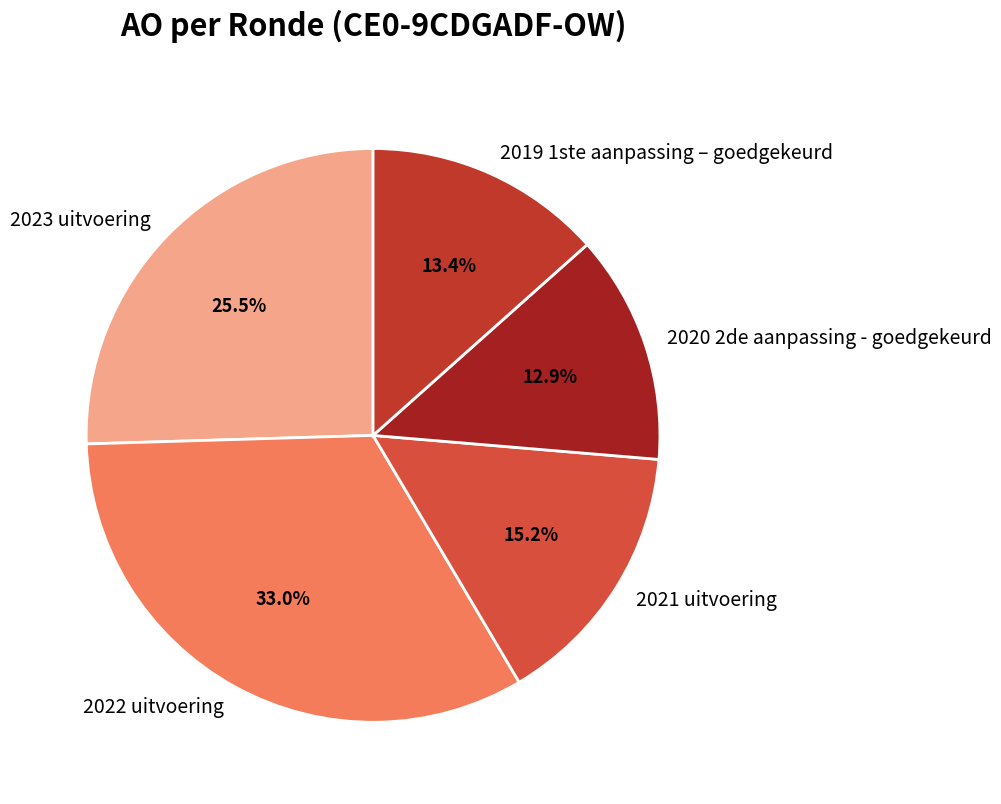

To the nearest percent, what is the combined percentage of 2021 uitvoering and 2023 uitvoering?

41%